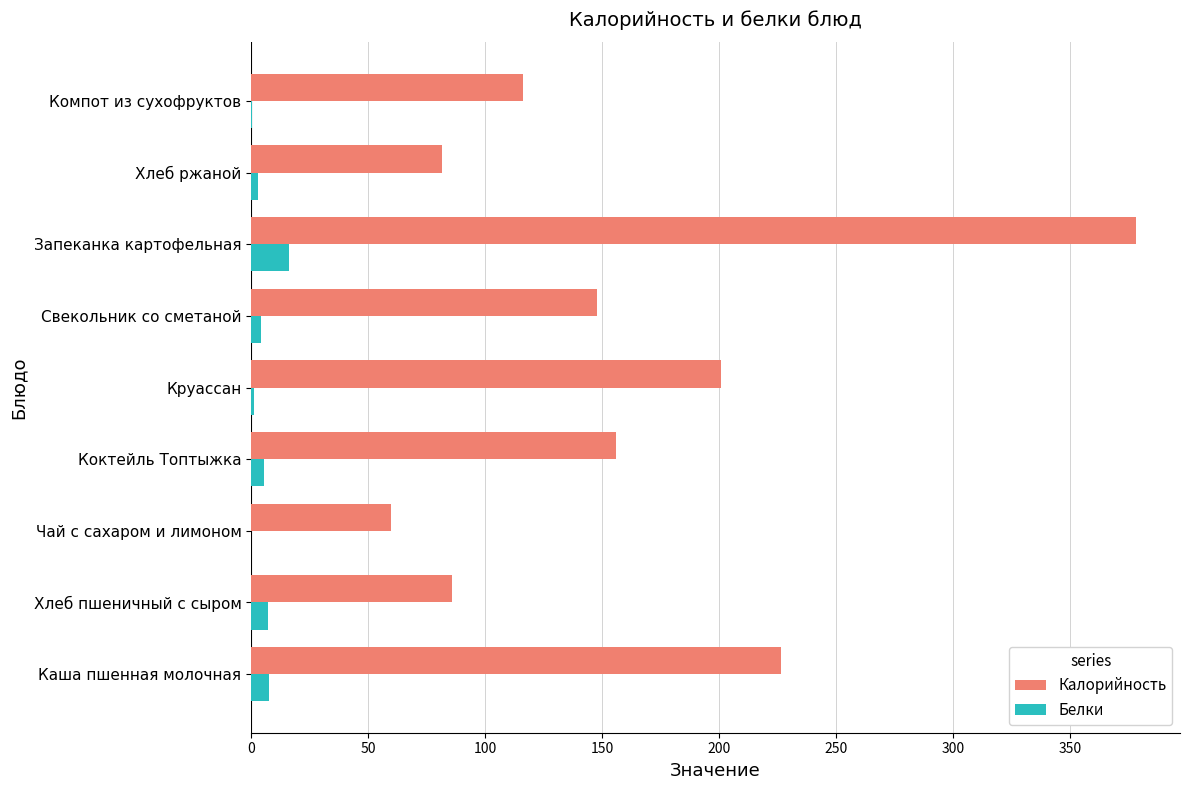

The value of Калорийность at Компот из сухофруктов is 116.0. True or false?

True